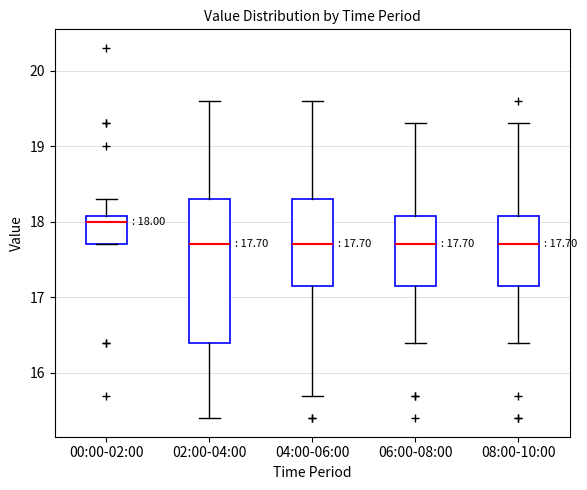

Which box is the tallest, from its lower edge to its upper edge?

02:00-04:00